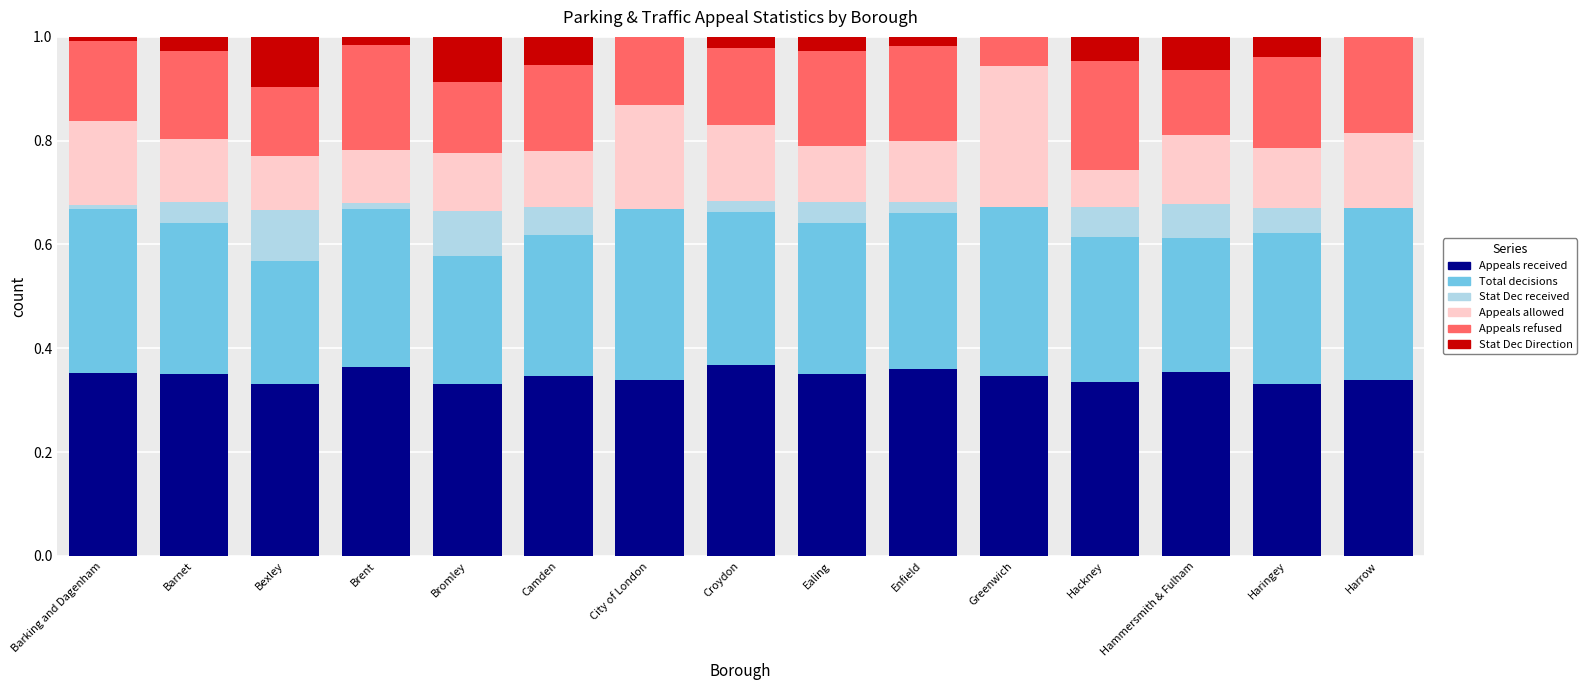

What is the total value across all series at Camden?

1.0